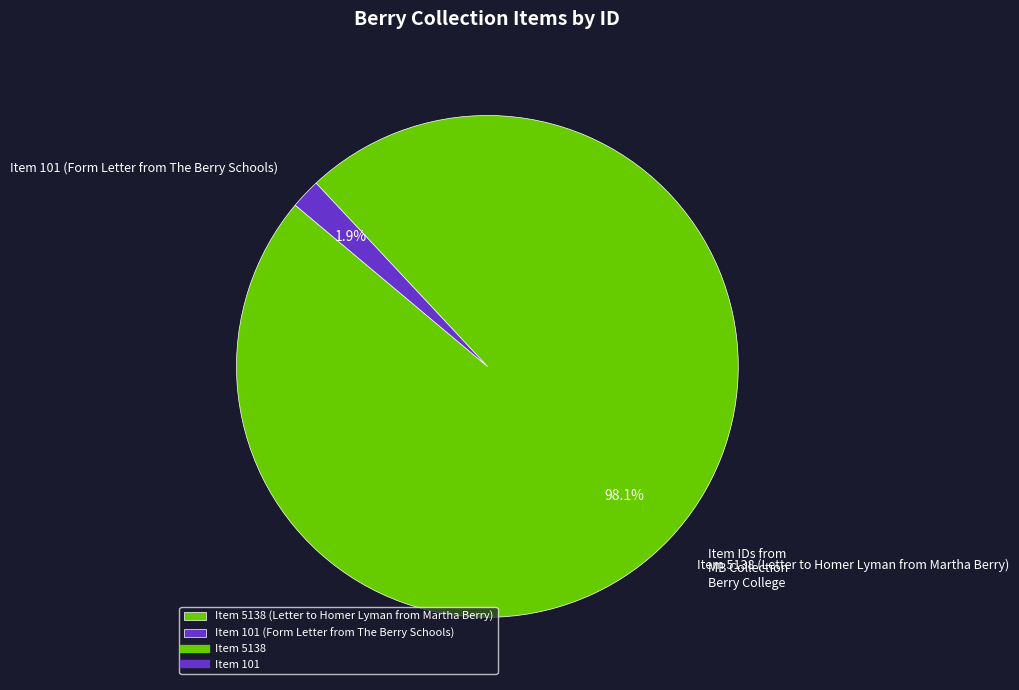

Is the sum of Item 5138 (Letter to Homer Lyman from Martha Berry) and Item 101 (Form Letter from The Berry Schools) greater than half?

Yes